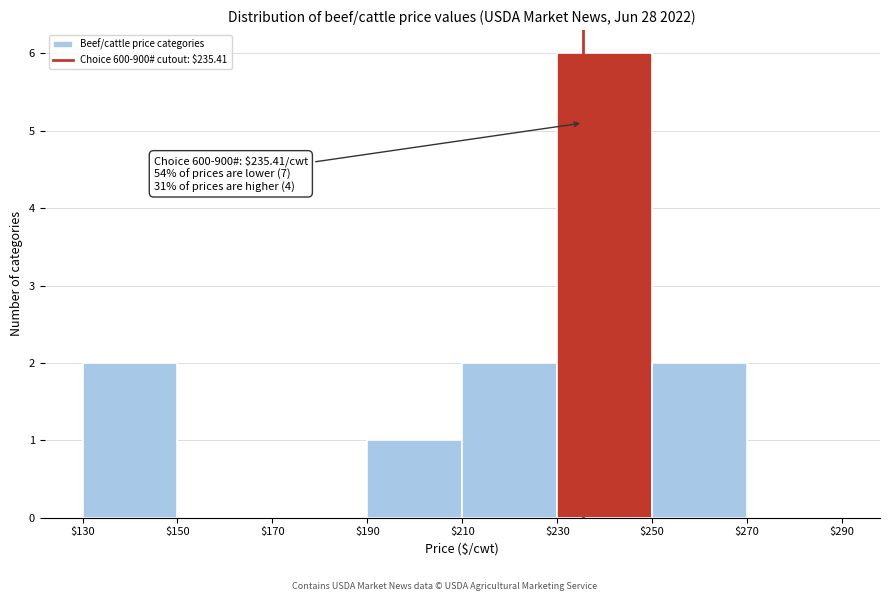

Over which range of the x-axis is the bar tallest?

$230 to $250